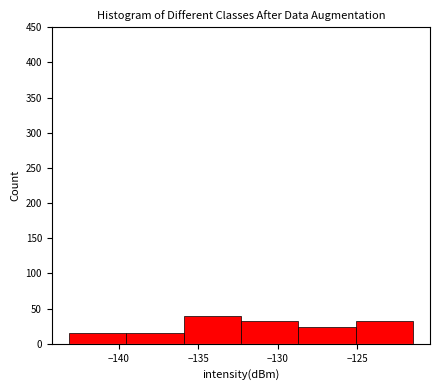

How tall is the bar that spans -139.5 to -136.0 on the x-axis? Neither the bar edges nor the heights are printed on the chart, so give them approximately, as read against the axes.

15